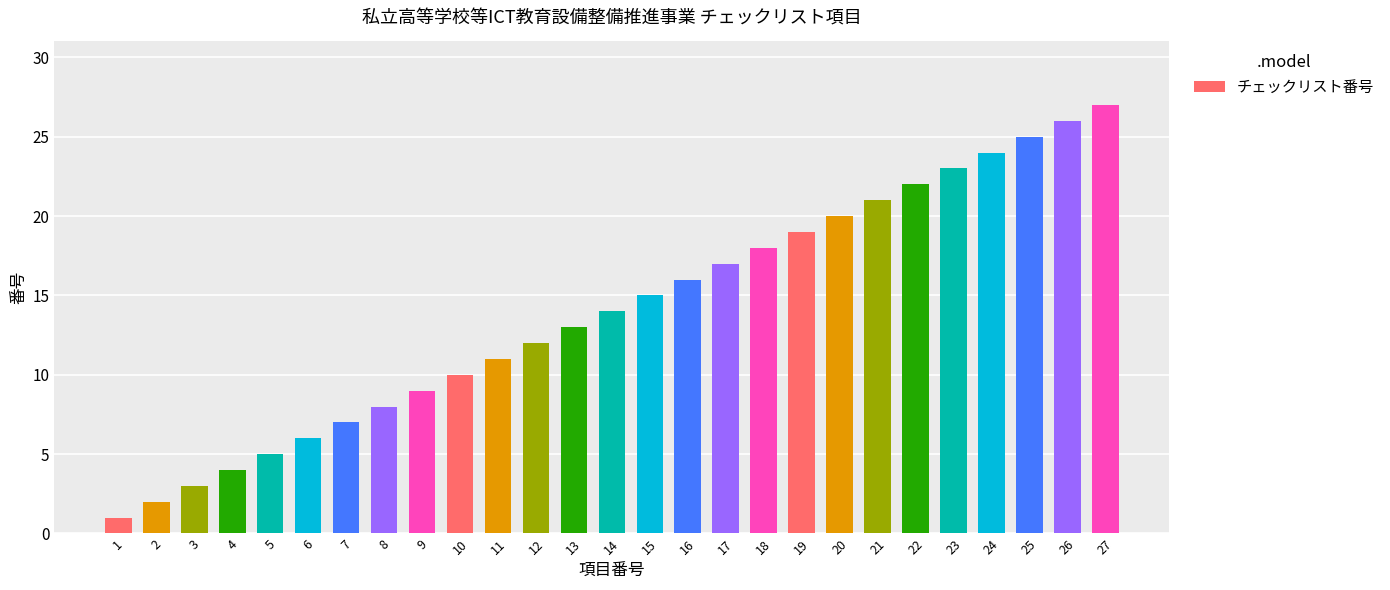

Reading right to left, transcribe all the data shown in this chart.

27	26	25	24	23	22	21	20	19	18	17	16	15	14	13	12	11	10	9	8	7	6	5	4	3	2	1